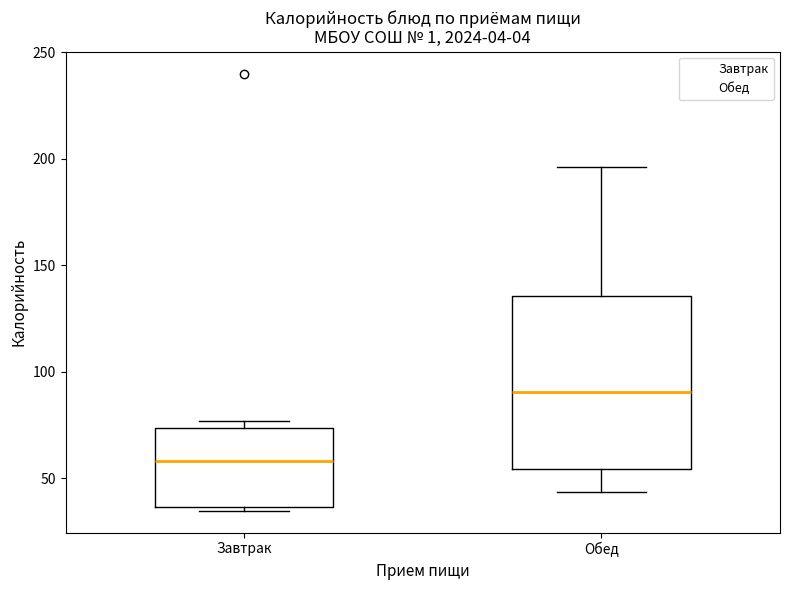

Reading left to right, read every box against the y-axis: the position of its median line, the range the box covers, and the ends of its whiskers. The values are not printed on the chart, so give them approximately, as read against the axis.

Завтрак: median 60, box 35 to 75, whiskers 35 (just below the box's lower edge) to 75 (just above the box's upper edge)
Обед: median 90, box 55 to 135, whiskers 45 to 195